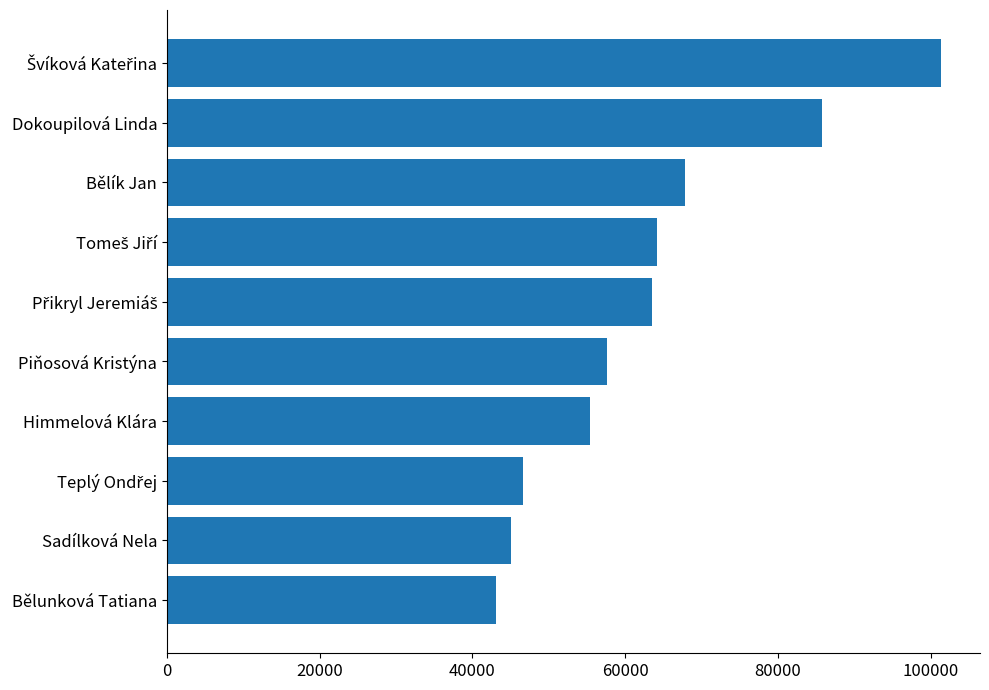

What is the greatest value displayed?

101376